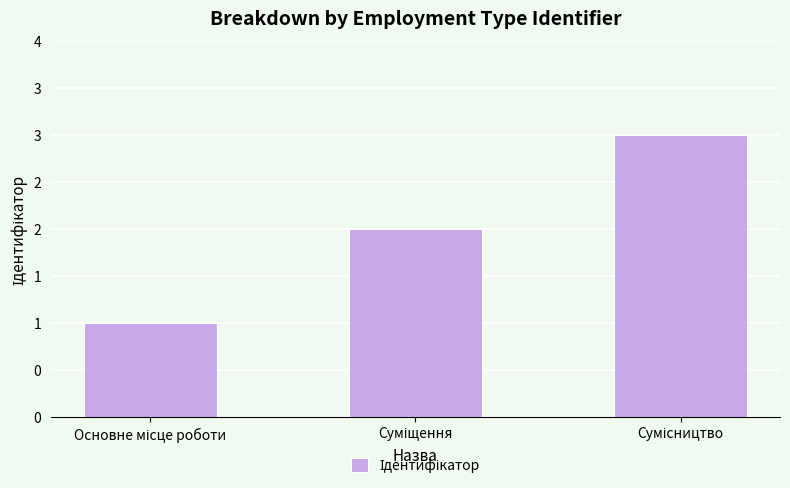

What is the average value?

2